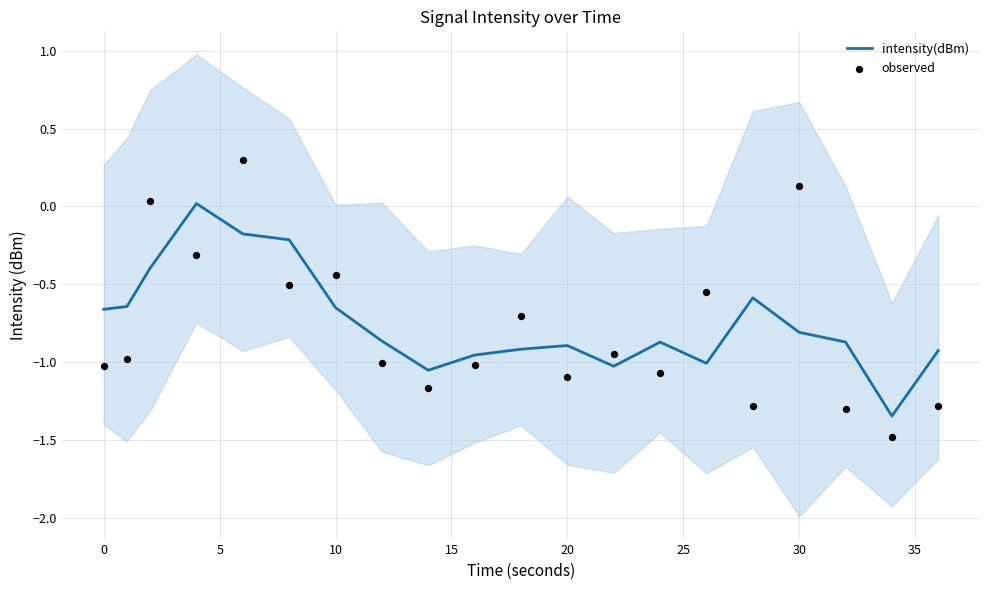

What is the total value across all series at 35?

-2.2